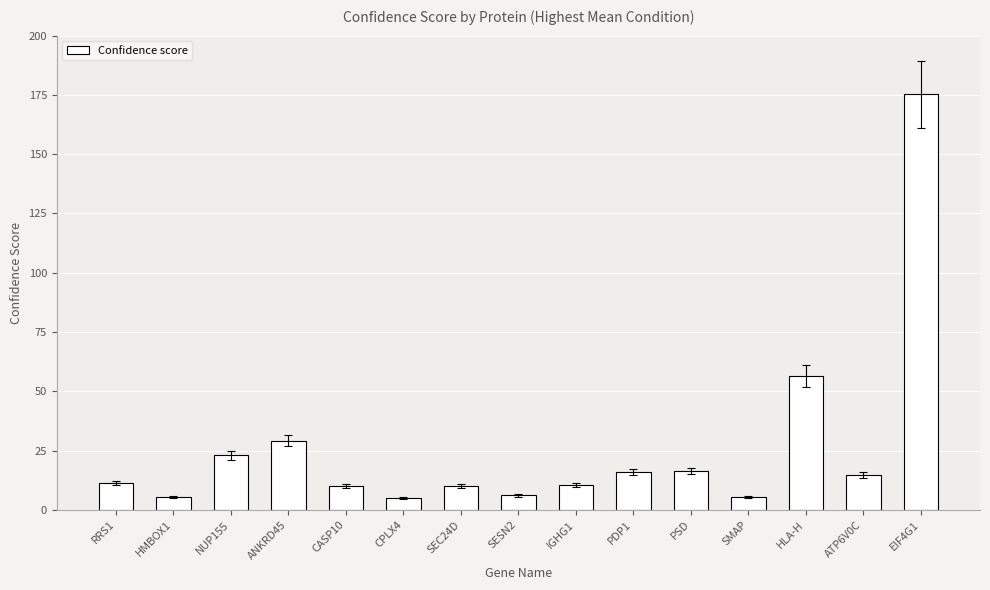

The value at SESN2 is 6.1. True or false?

True